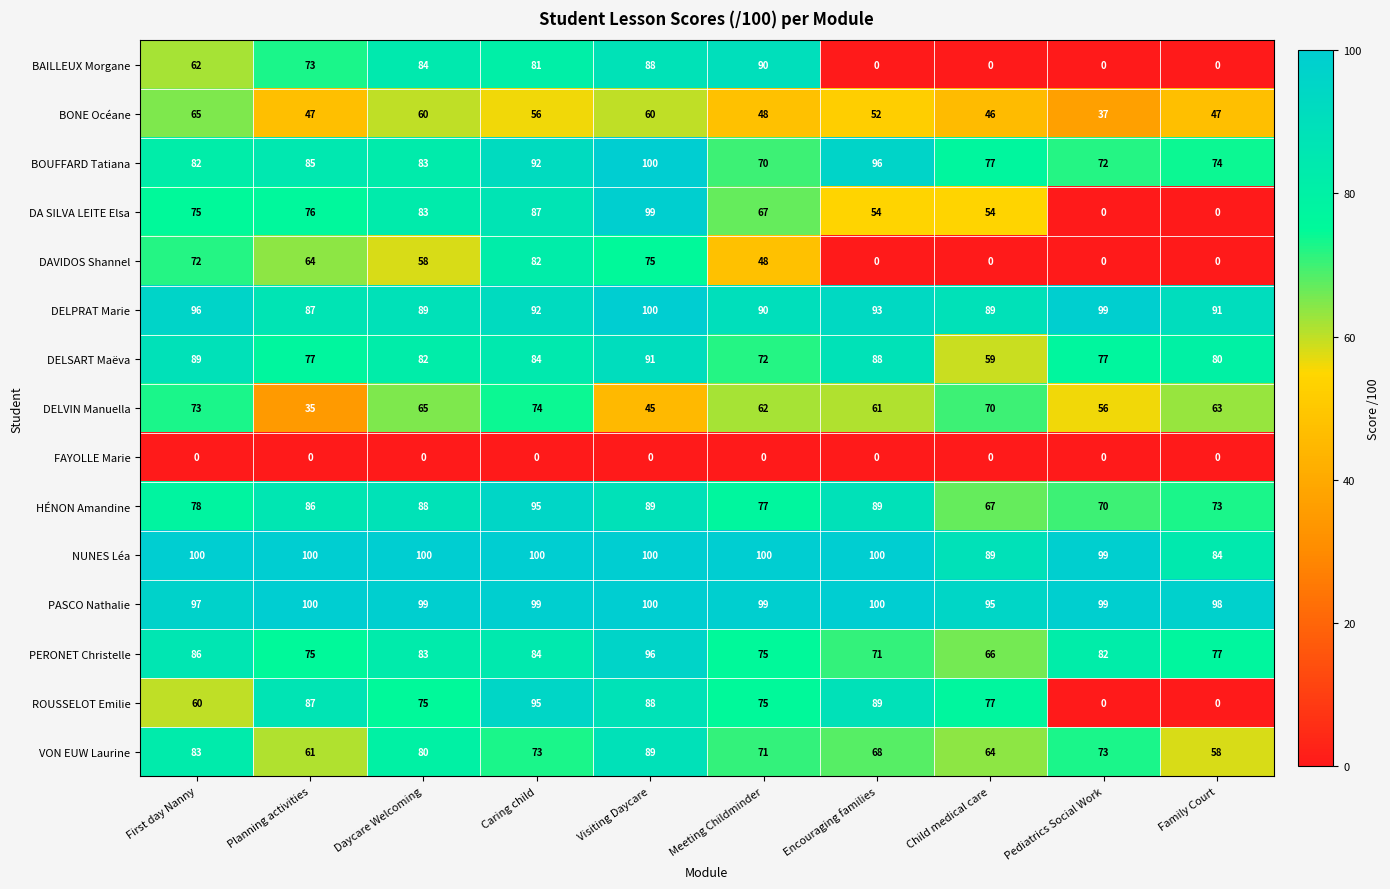

List the labels in order of BOUFFARD Tatiana value, smallest first.

Meeting Childminder, Pediatrics Social Work, Family Court, Child medical care, First day Nanny, Daycare Welcoming, Planning activities, Caring child, Encouraging families, Visiting Daycare